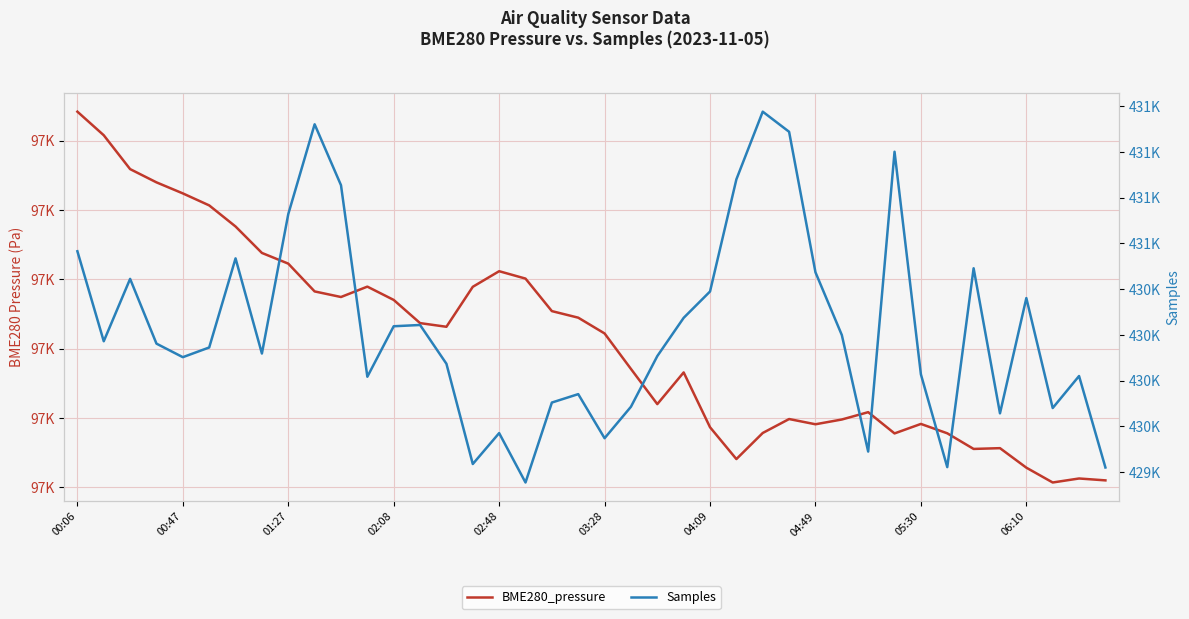

The value of BME280_pressure at 06:10 is 139473.8. True or false?

False